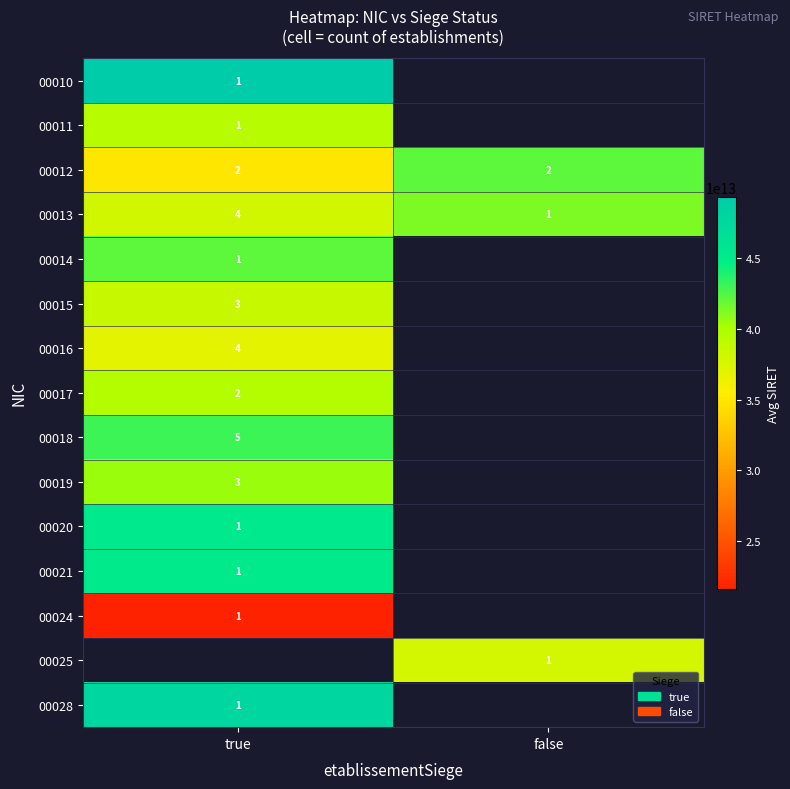

At how many categories does at least one series exceed 28784100465470?

2